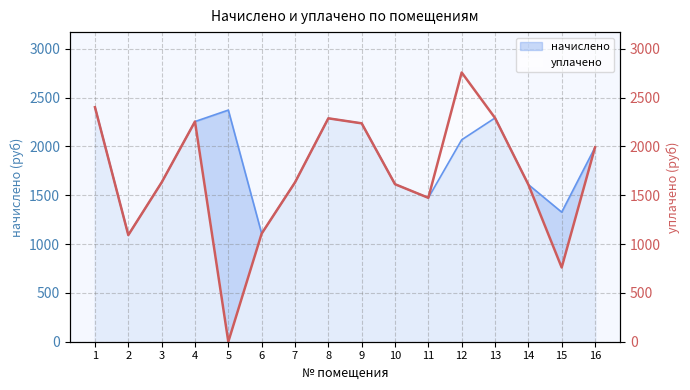

True or false: the data shows 2287.6 at 8.

True